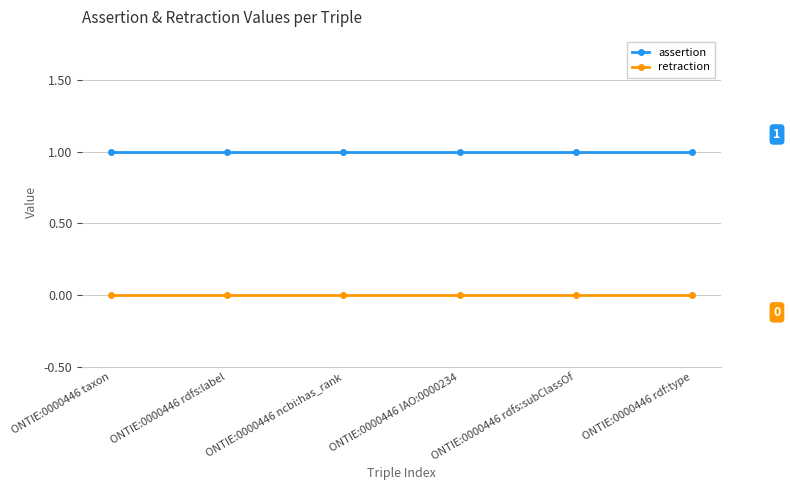

What is the lowest value of the assertion series?

1